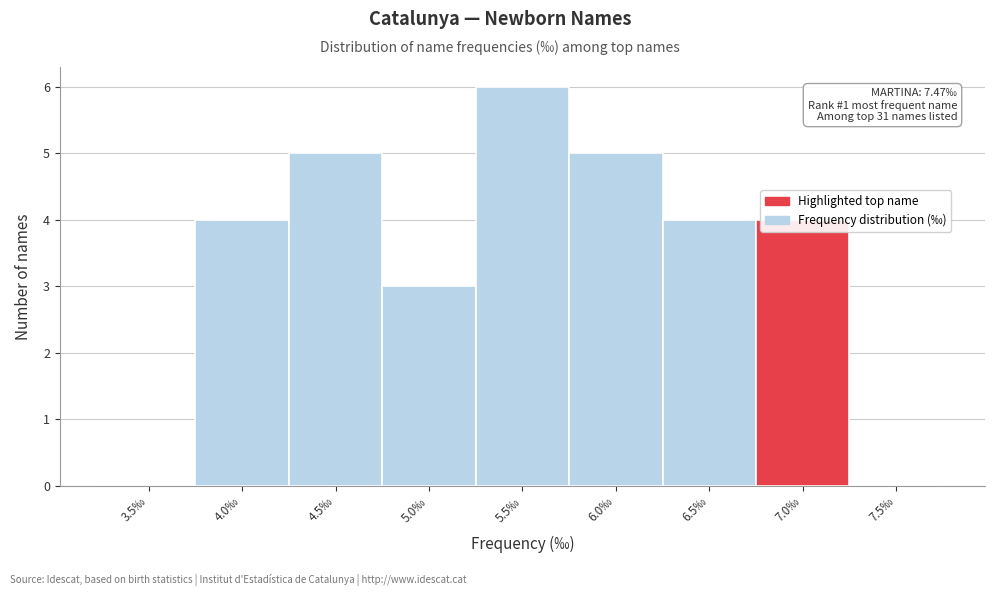

True or false: the data shows 2 at 7.5‰.

False